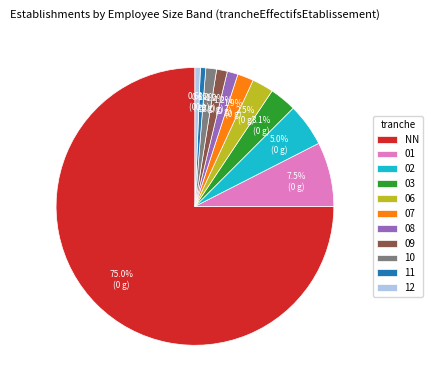

To the nearest percent, what portion does 10 represent?

1%